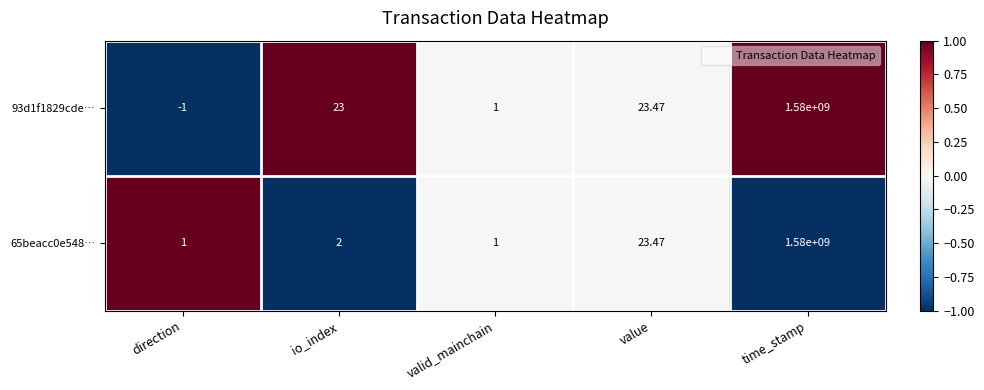

How many series are shown in this chart?

2